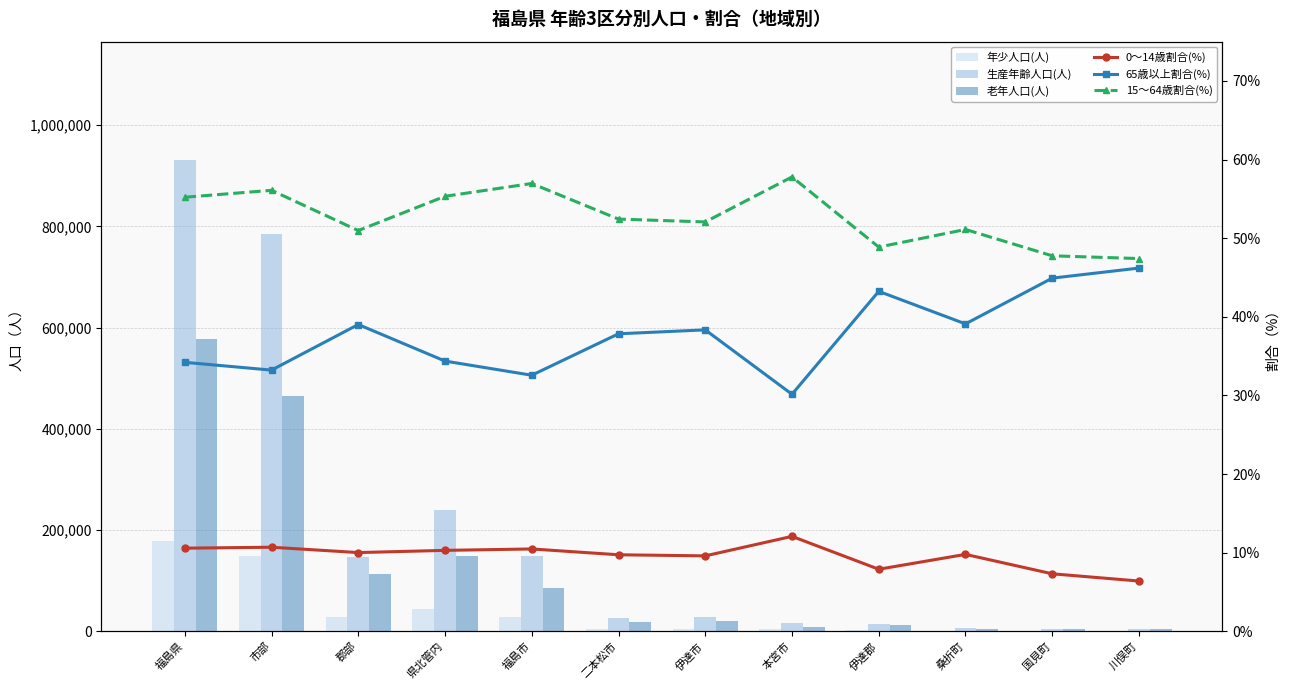

Reading left to right, transcribe all the data shown in this chart.

年少人口(人): 178526.0	149667.0	28859.0	44595.0	27465.0	4796.0	5183.0	3577.0	2295.0	1049.0	569.0	677.0
生産年齢人口(人): 932125.0	785140.0	146985.0	239755.0	149398.0	25849.0	28146.0	17131.0	14223.0	5482.0	3716.0	5025.0
老年人口(人): 577558.0	465029.0	112529.0	148938.0	85431.0	18656.0	20724.0	8938.0	12585.0	4194.0	3495.0	4896.0
0～14歳割合(%): 10.6	10.7	10.0	10.3	10.5	9.7	9.6	12.1	7.9	9.8	7.3	6.4
65歳以上割合(%): 34.2	33.2	39.0	34.4	32.6	37.8	38.3	30.1	43.2	39.1	44.9	46.2
15～64歳割合(%): 55.2	56.1	51.0	55.3	57.0	52.4	52.1	57.8	48.9	51.1	47.8	47.4